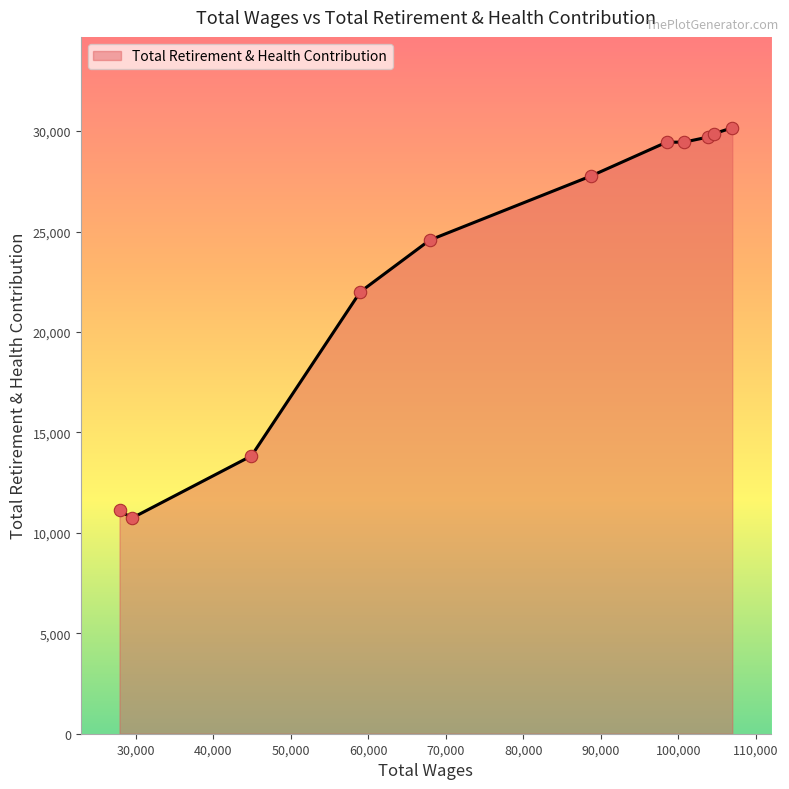

What is the smallest value displayed?

10732